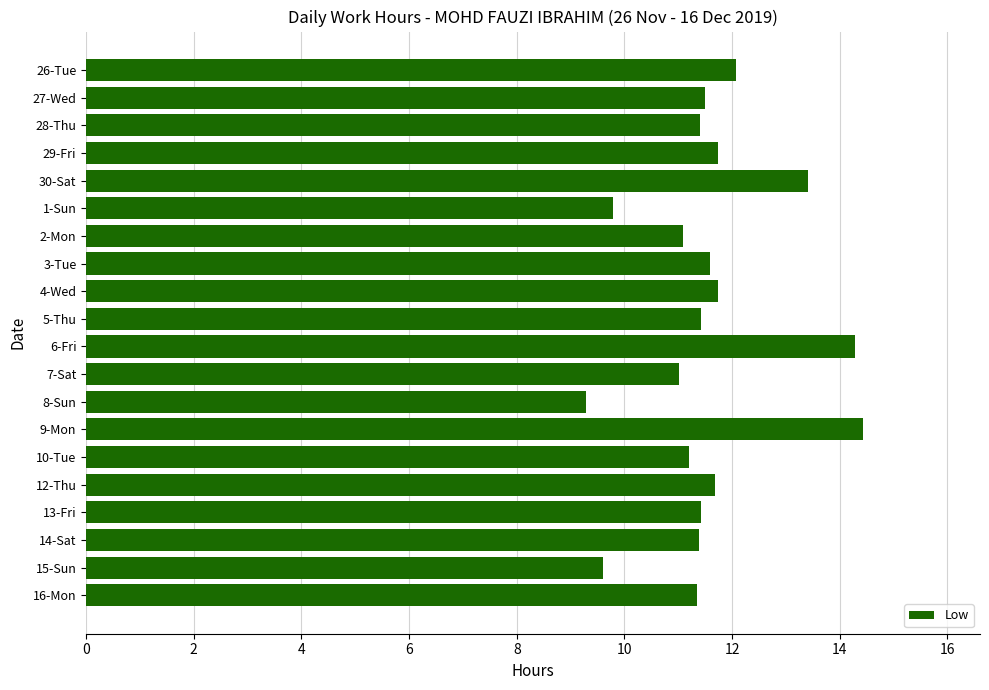

Approximately how many times larger is the value at 16-Mon compared to 12-Thu?

1.0